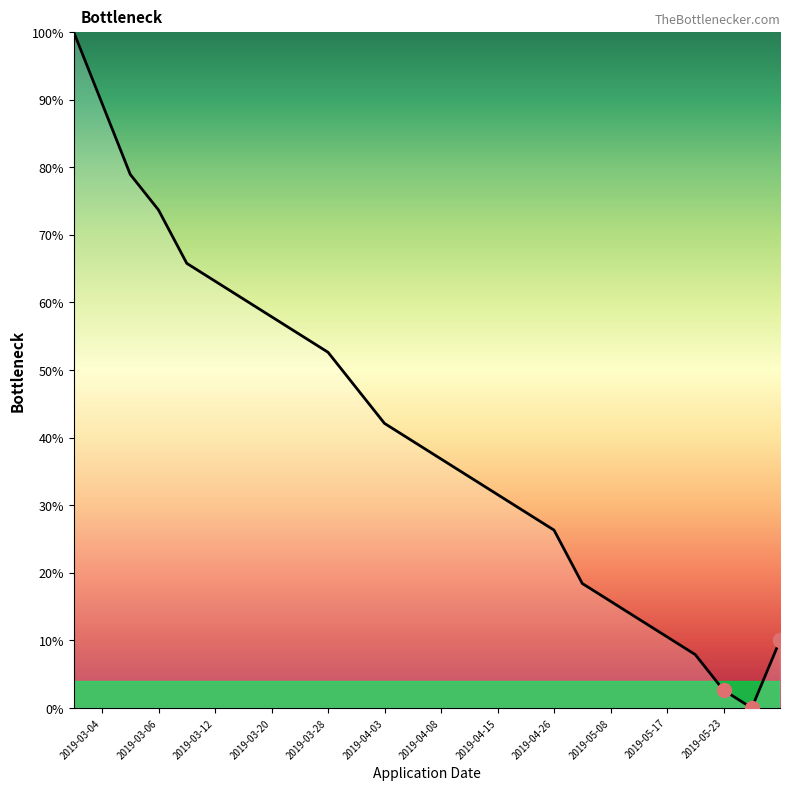

What is the maximum value shown in the chart?

100.0